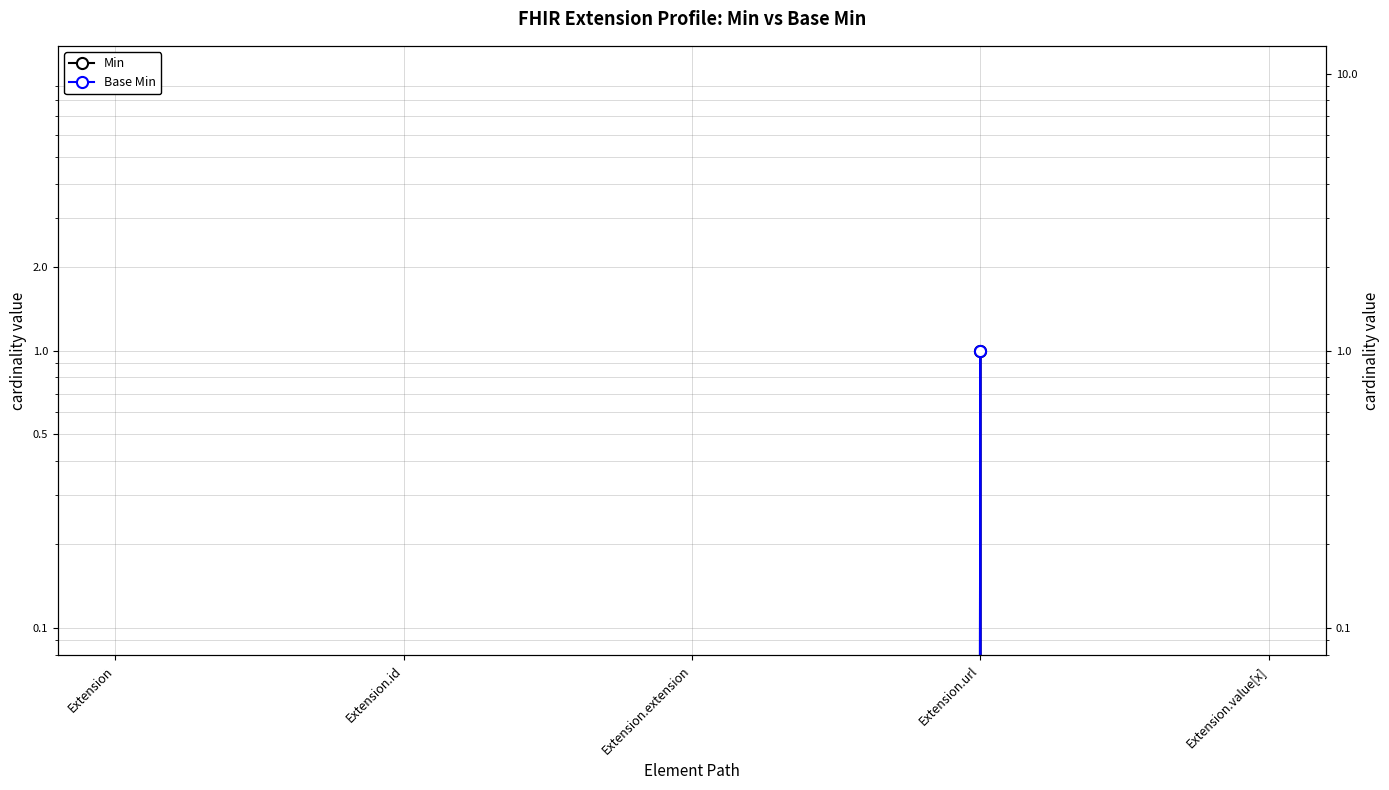

Count the Base Min values in the range 0 to 1.

5